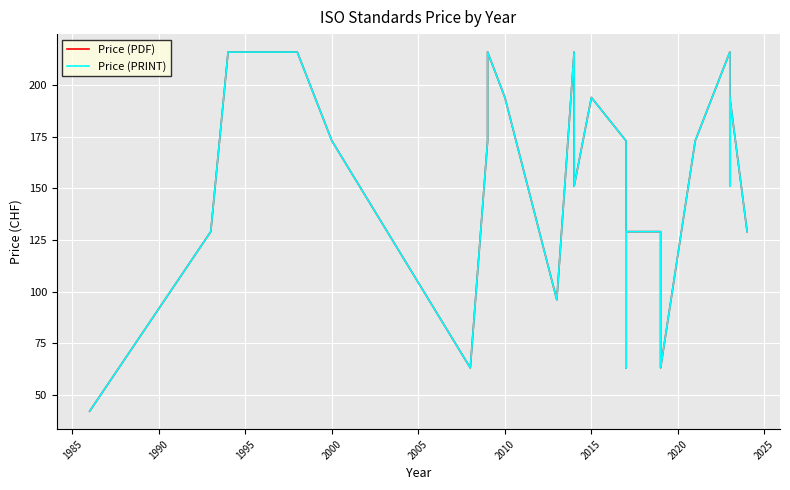

Reading left to right, extract all data points from this chart.

Price (PDF): 42	129	216	216	173	63	173	216	194	96	216	151	194	173	63	129	129	63	173	216	151	173	194	129
Price (PRINT): 42	129	216	216	173	63	173	216	194	96	216	151	194	173	63	129	129	63	173	216	151	173	194	129